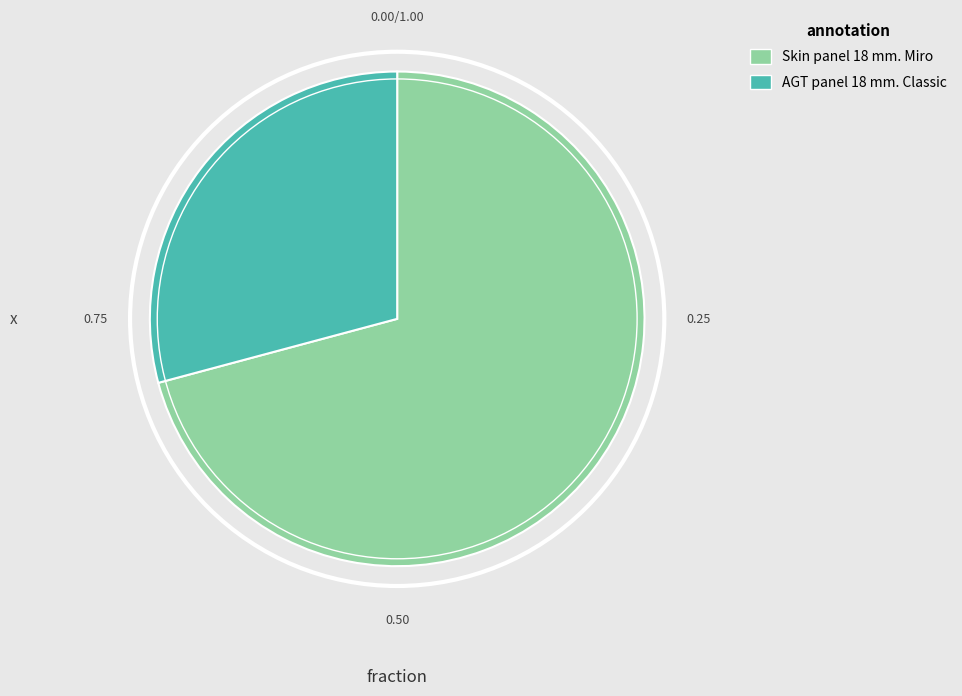

How many segments does this pie chart have?

2